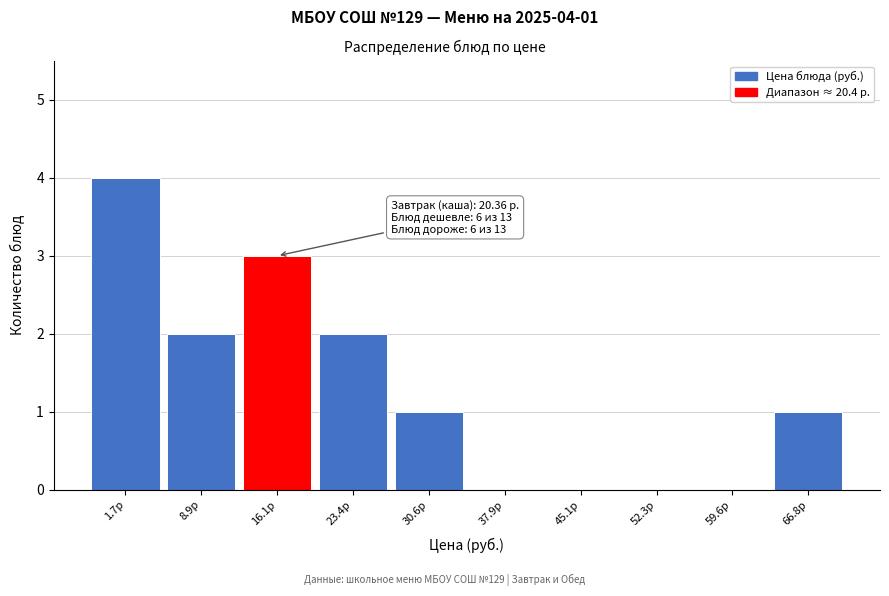

Reading left to right, extract all data points from this chart.

1.7р=4	8.9р=2	16.1р=3	23.4р=2	30.6р=1	37.9р=0	45.1р=0	52.3р=0	59.6р=0	66.8р=1